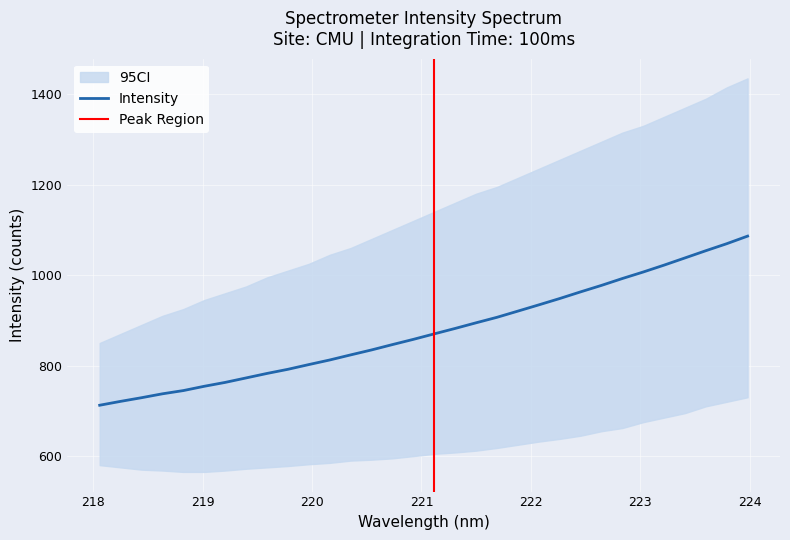

At which category does the chart reach its peak across all series?

223.9802